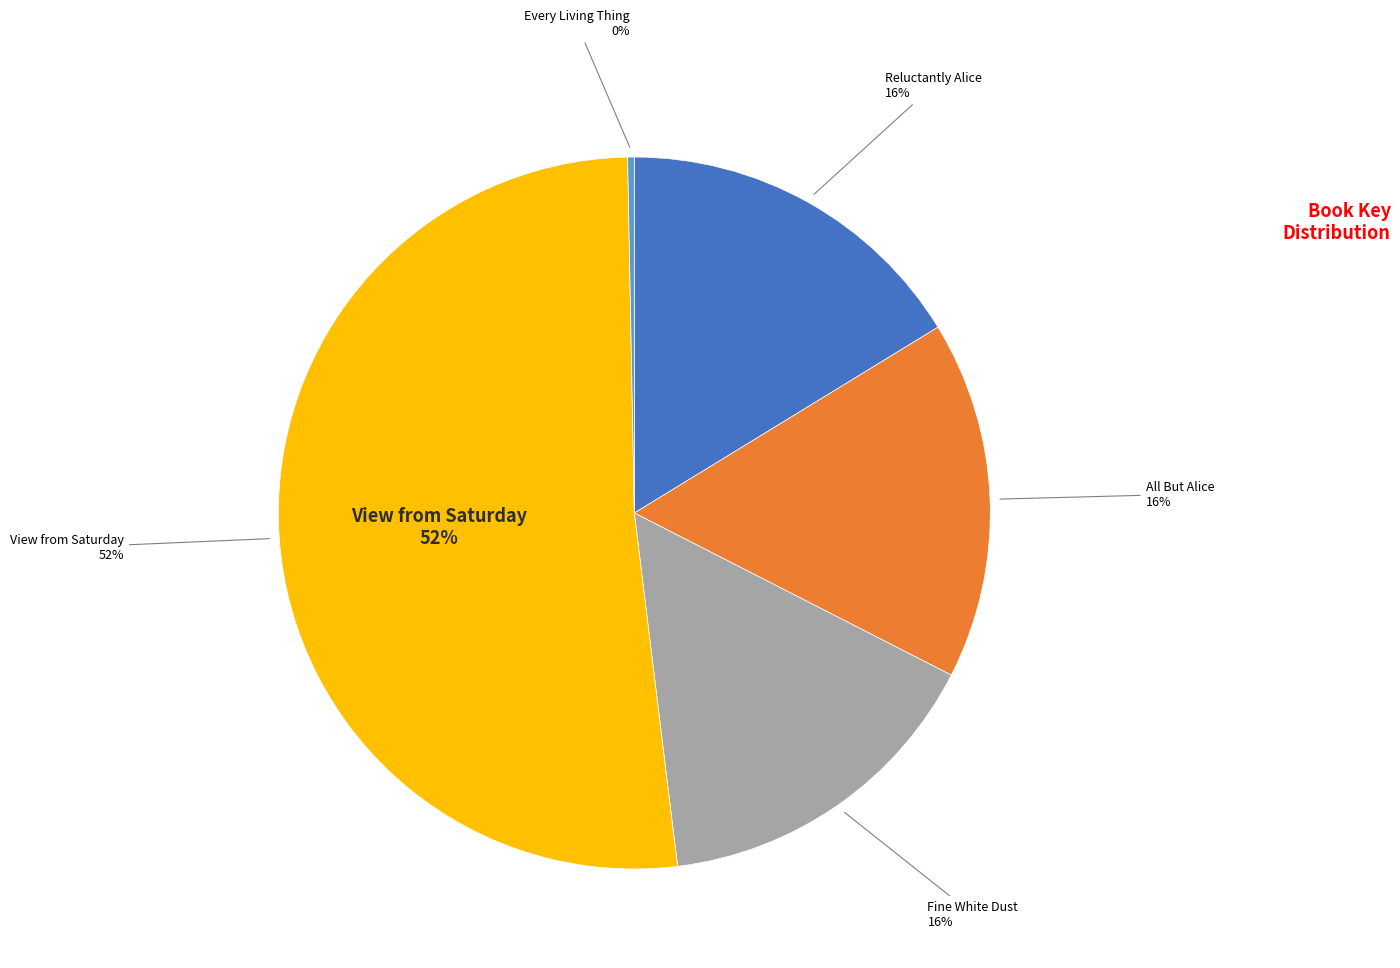

Between View from Saturday and Every Living Thing, which is larger?

View from Saturday